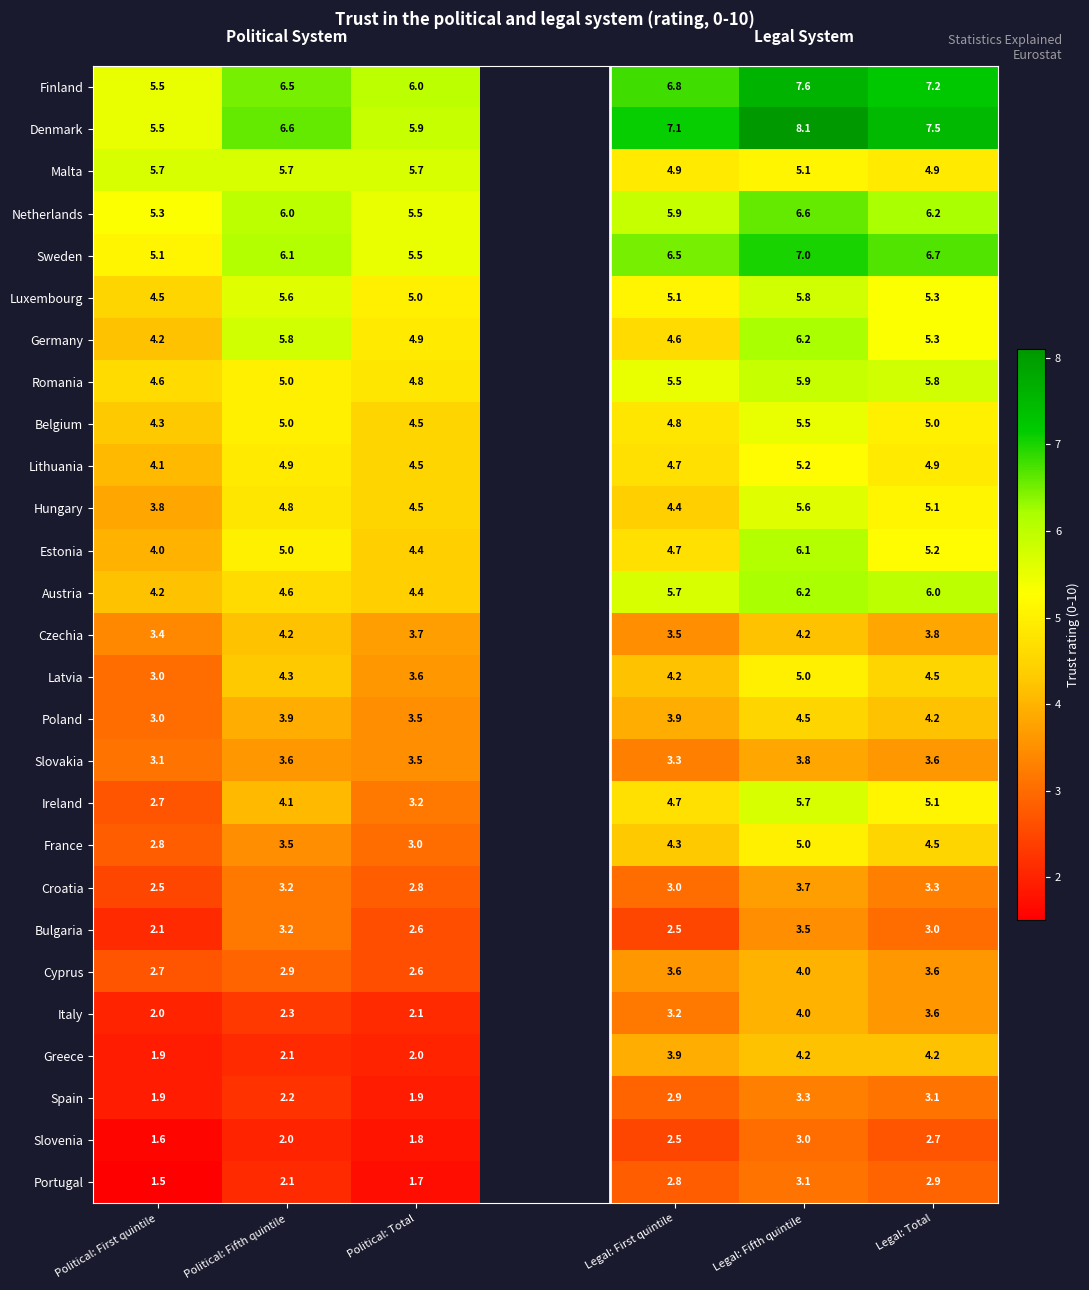

What is the total value across all series at Legal: First quintile?

119.0